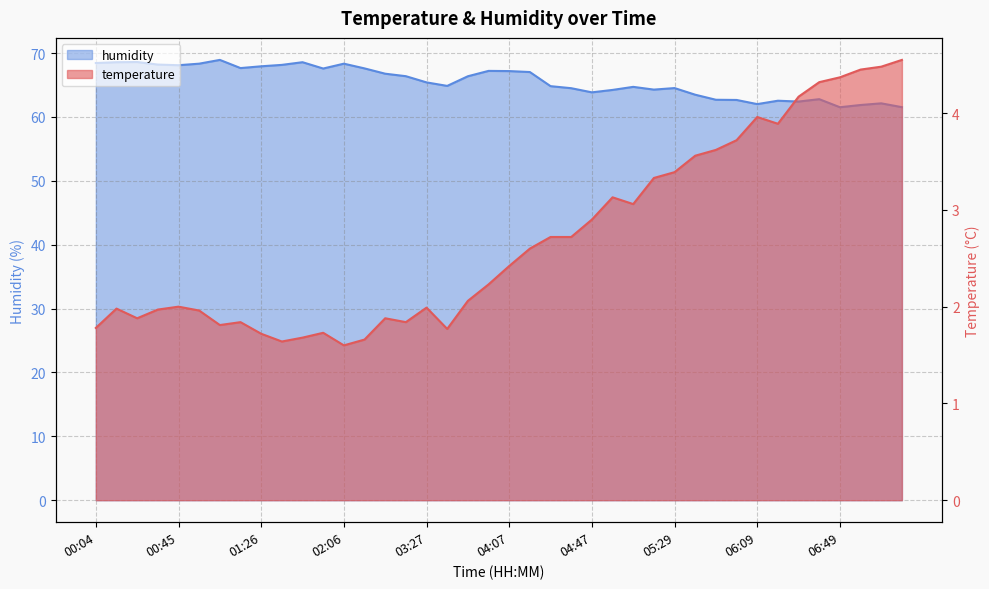

At which category is the sum across all series the highest?

01:05